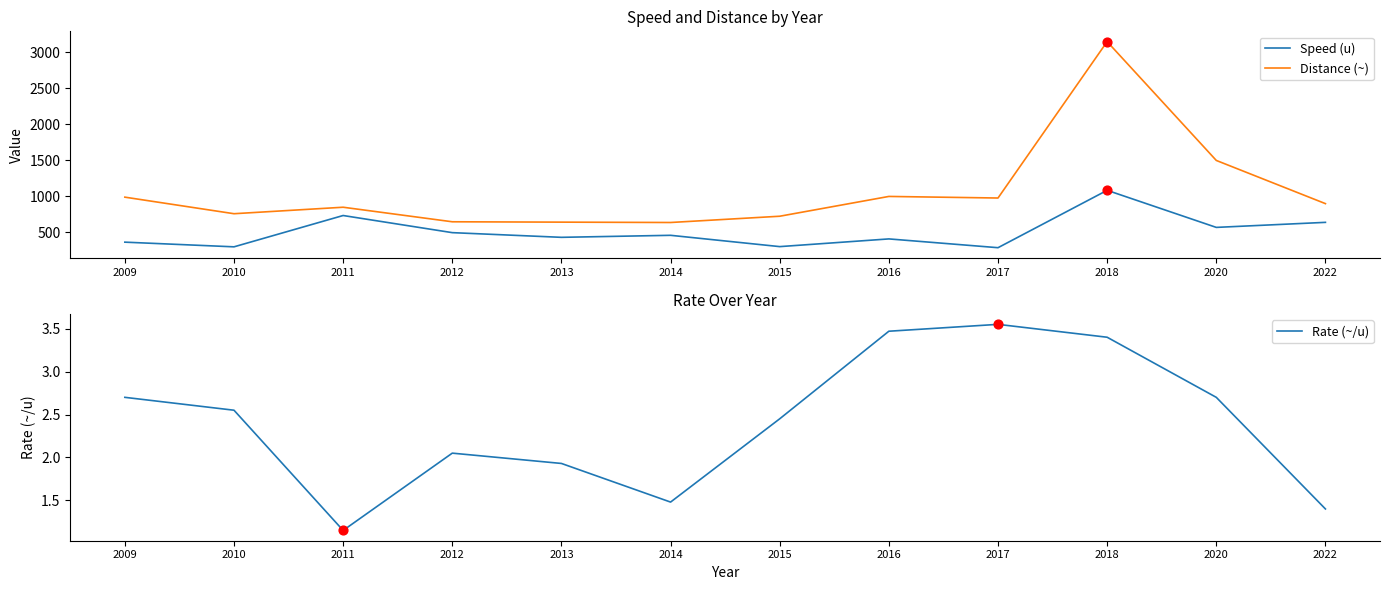

What are all the series names shown in the legend?

Speed (u), Distance (~), Rate (~/u)